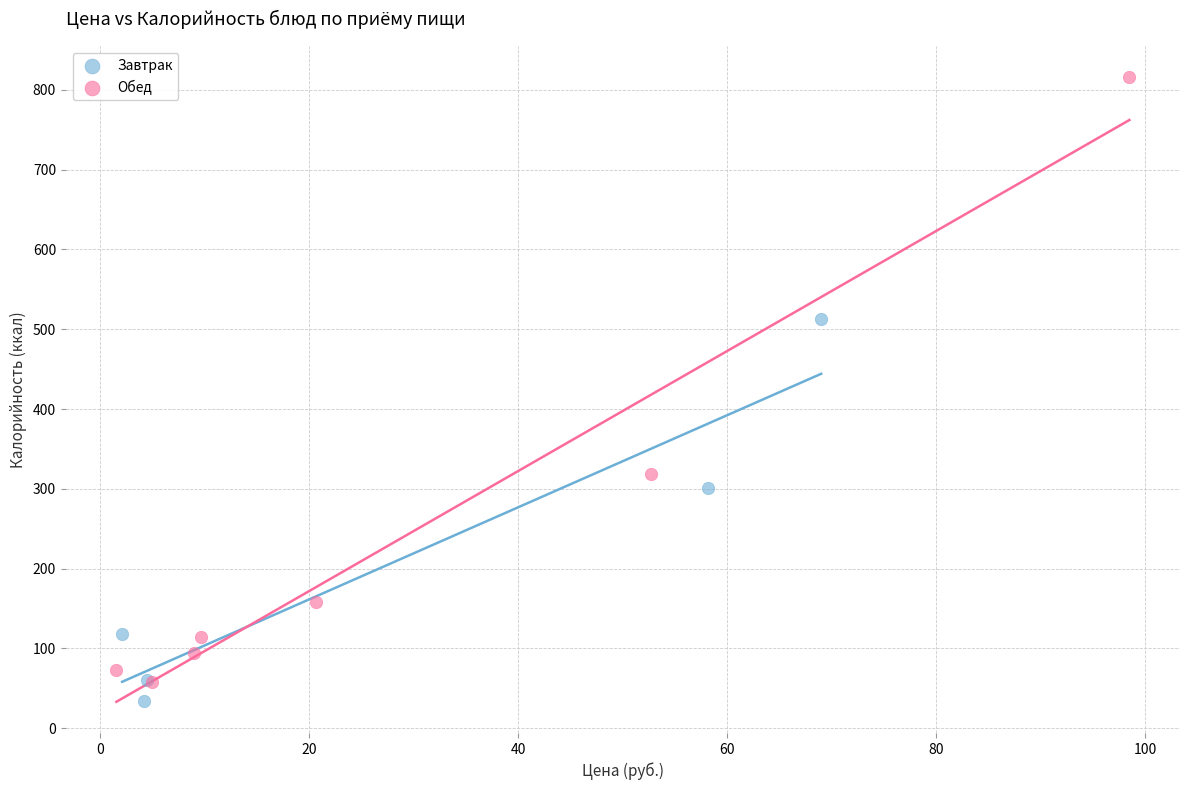

What are all the series names shown in the legend?

Завтрак, Обед